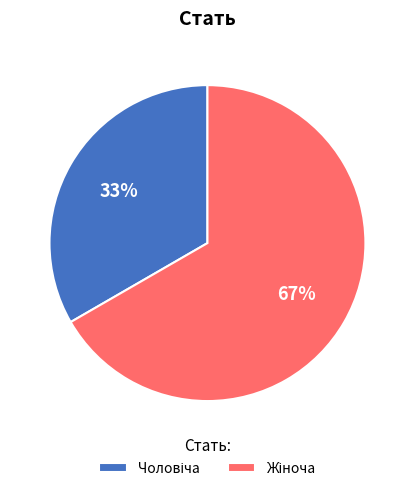

How many slices are in this pie chart?

2